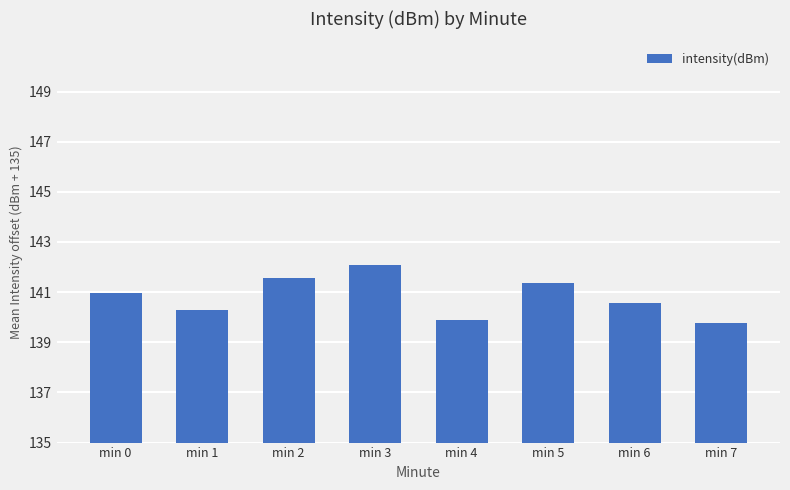

Does the chart contain any negative values?

No